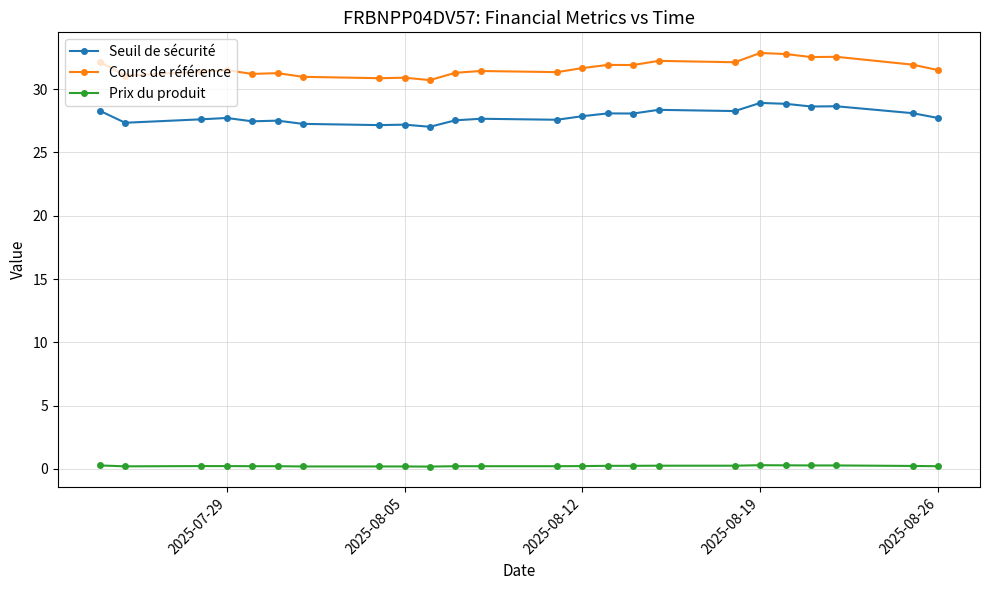

True or false: Cours de référence has more than 2 interior local peaks.

True